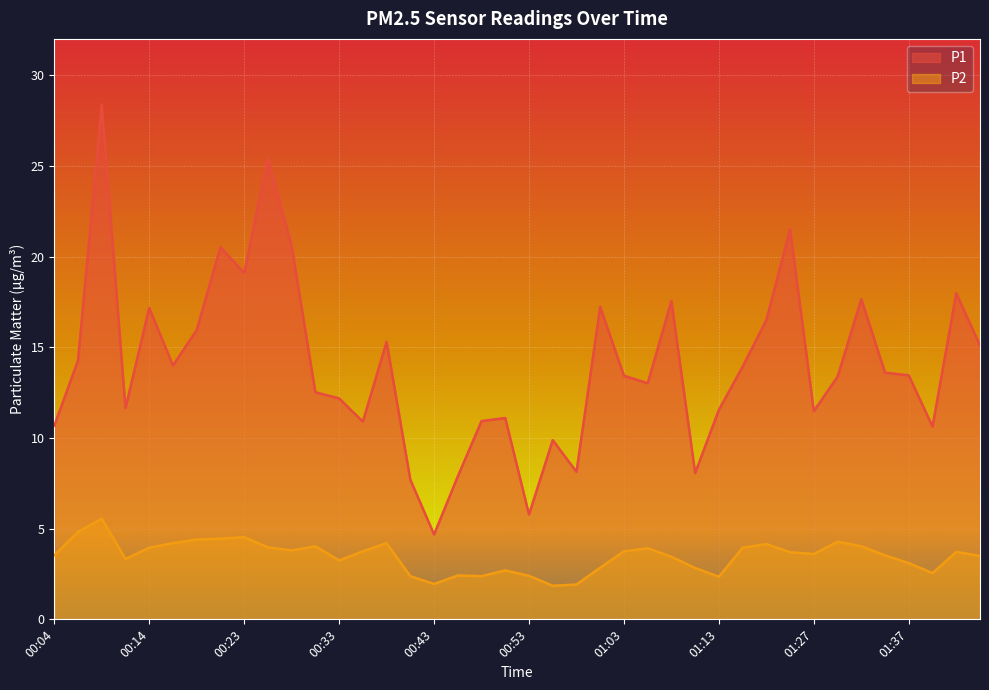

Where is the first local maximum for P1?

00:09